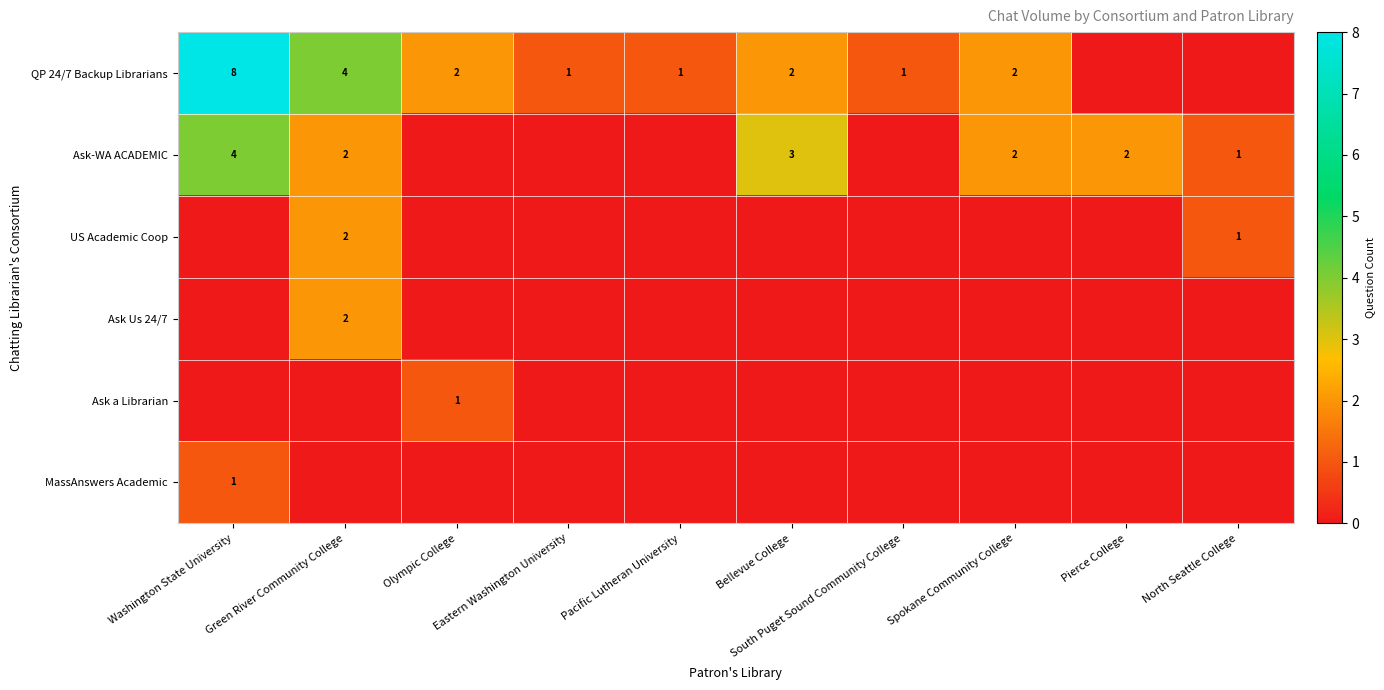

Rank the categories by Ask a Librarian value from highest to lowest.

Olympic College, Washington State University, Green River Community College, Eastern Washington University, Pacific Lutheran University, Bellevue College, South Puget Sound Community College, Spokane Community College, Pierce College, North Seattle College